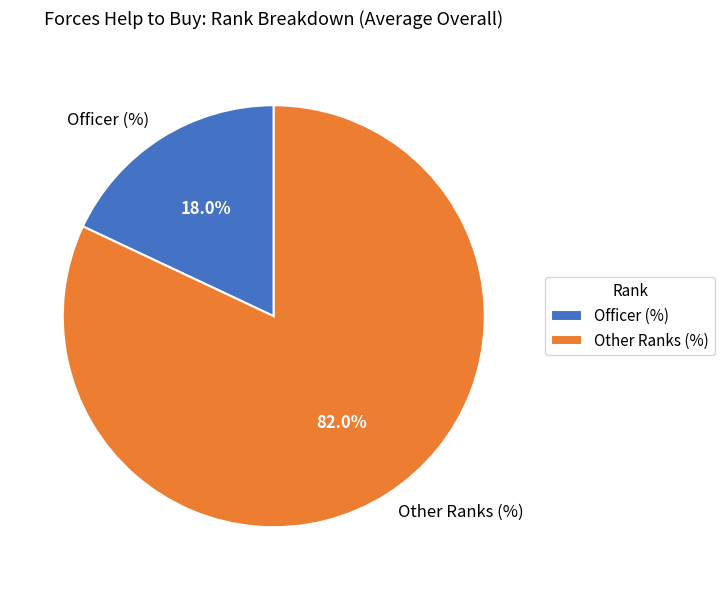

Which slice is the largest?

Other Ranks (%)